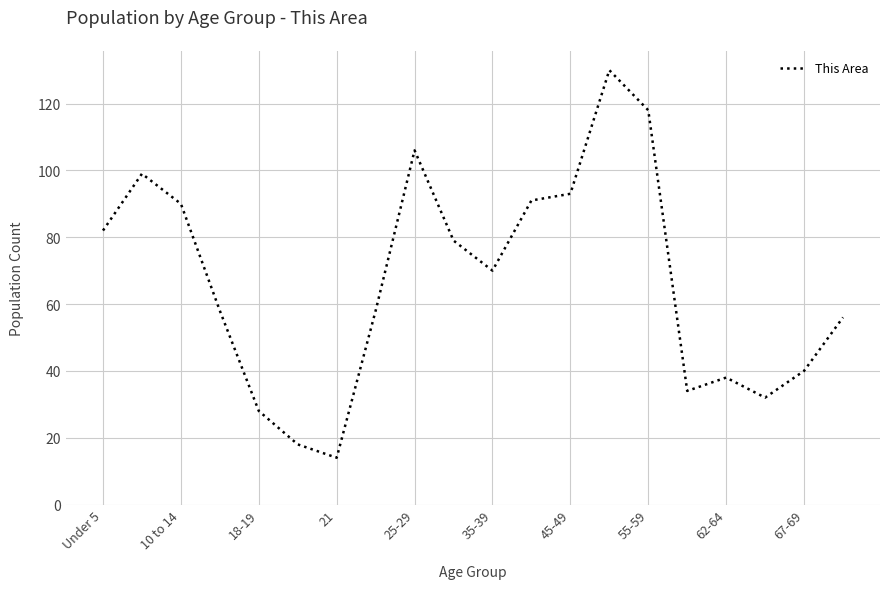

What is the smallest value displayed?

14